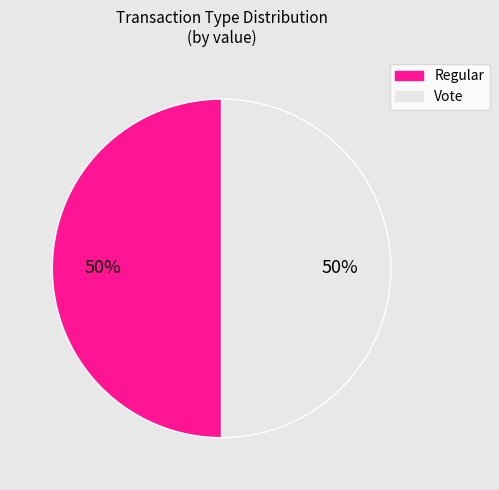

To the nearest percent, what is the difference between the Vote and Regular slice percentages?

0%